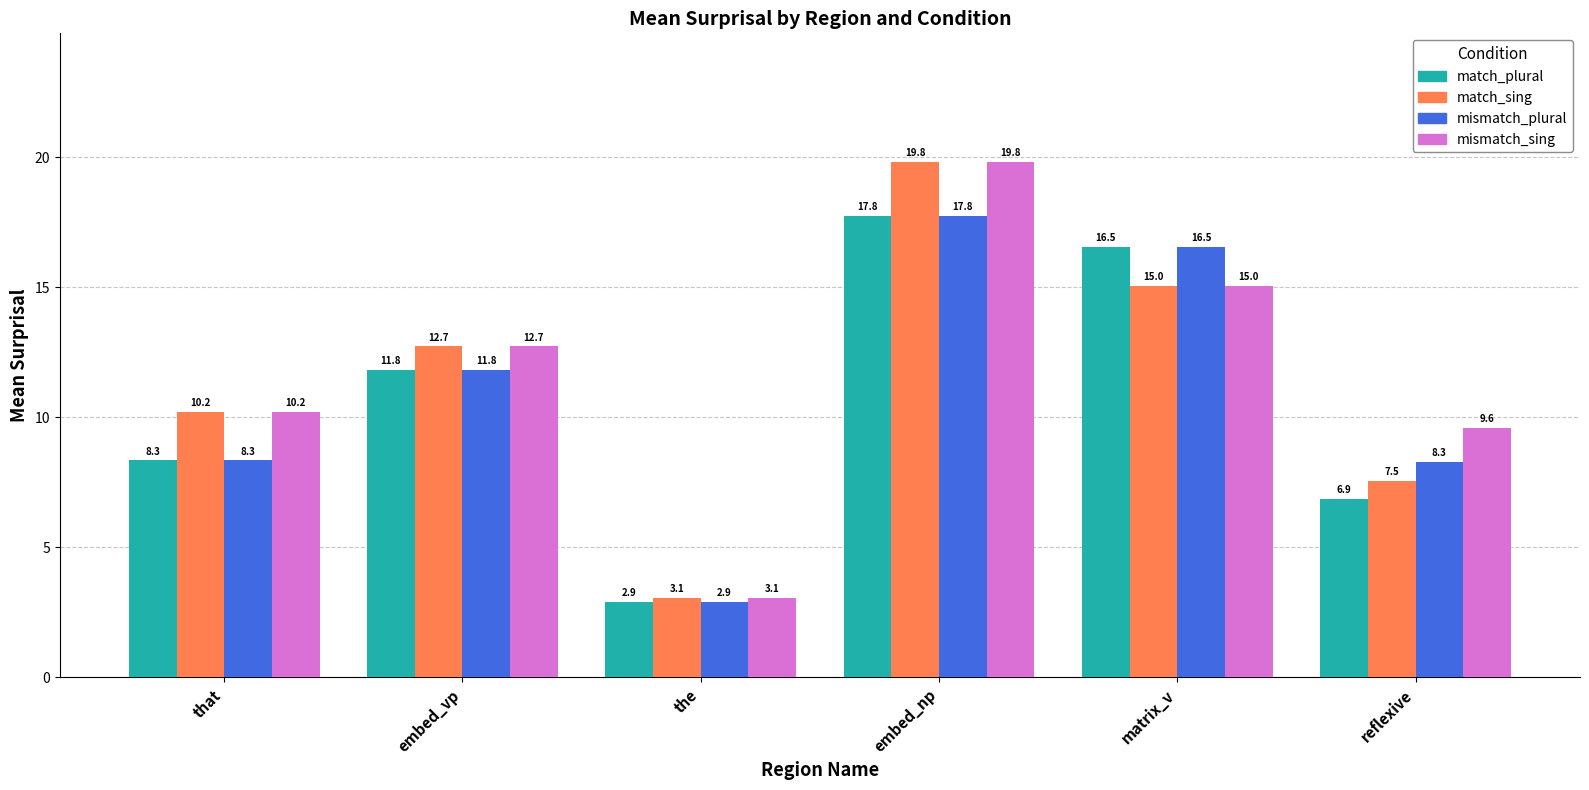

At how many categories does at least one series exceed 3?

6